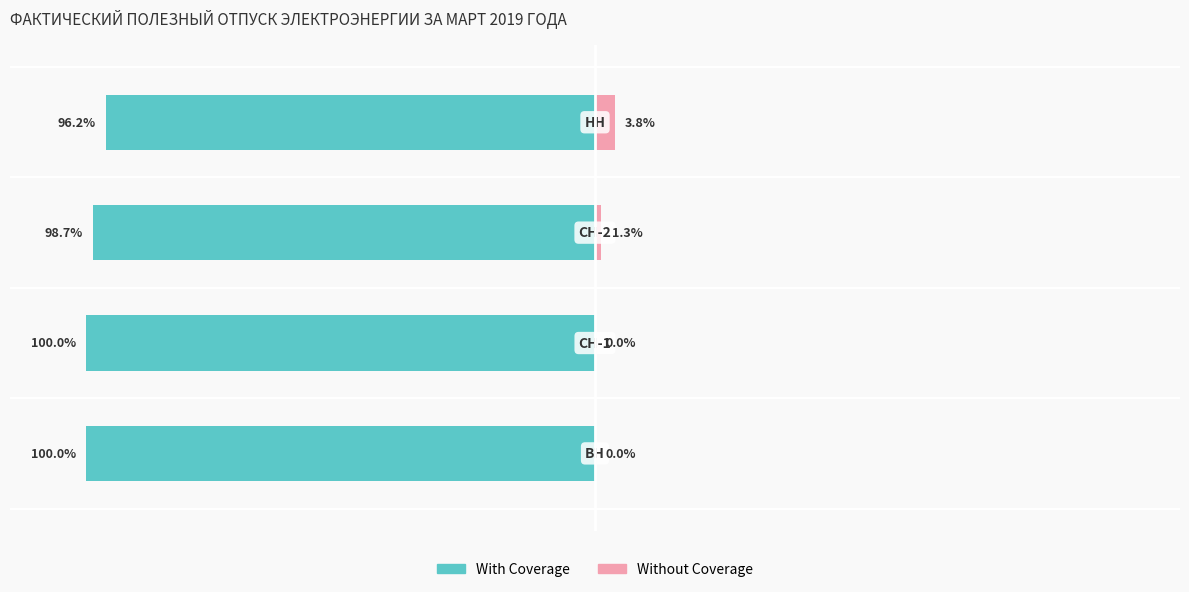

Is it true that Without Coverage equals 3.8 at 3?

True